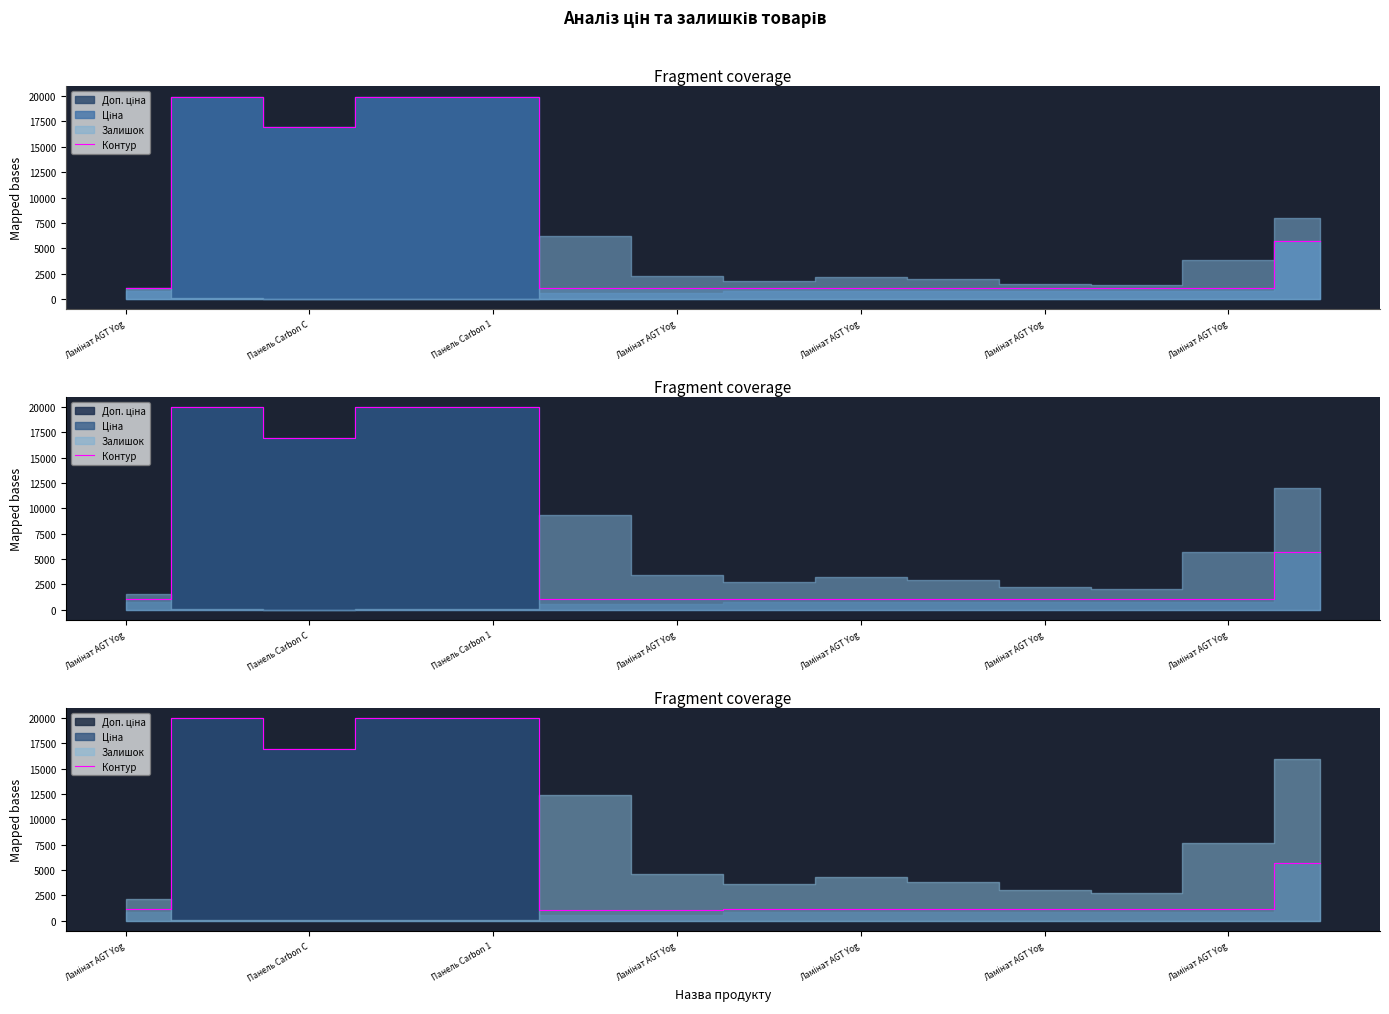

How many lines are shown in the chart?

1